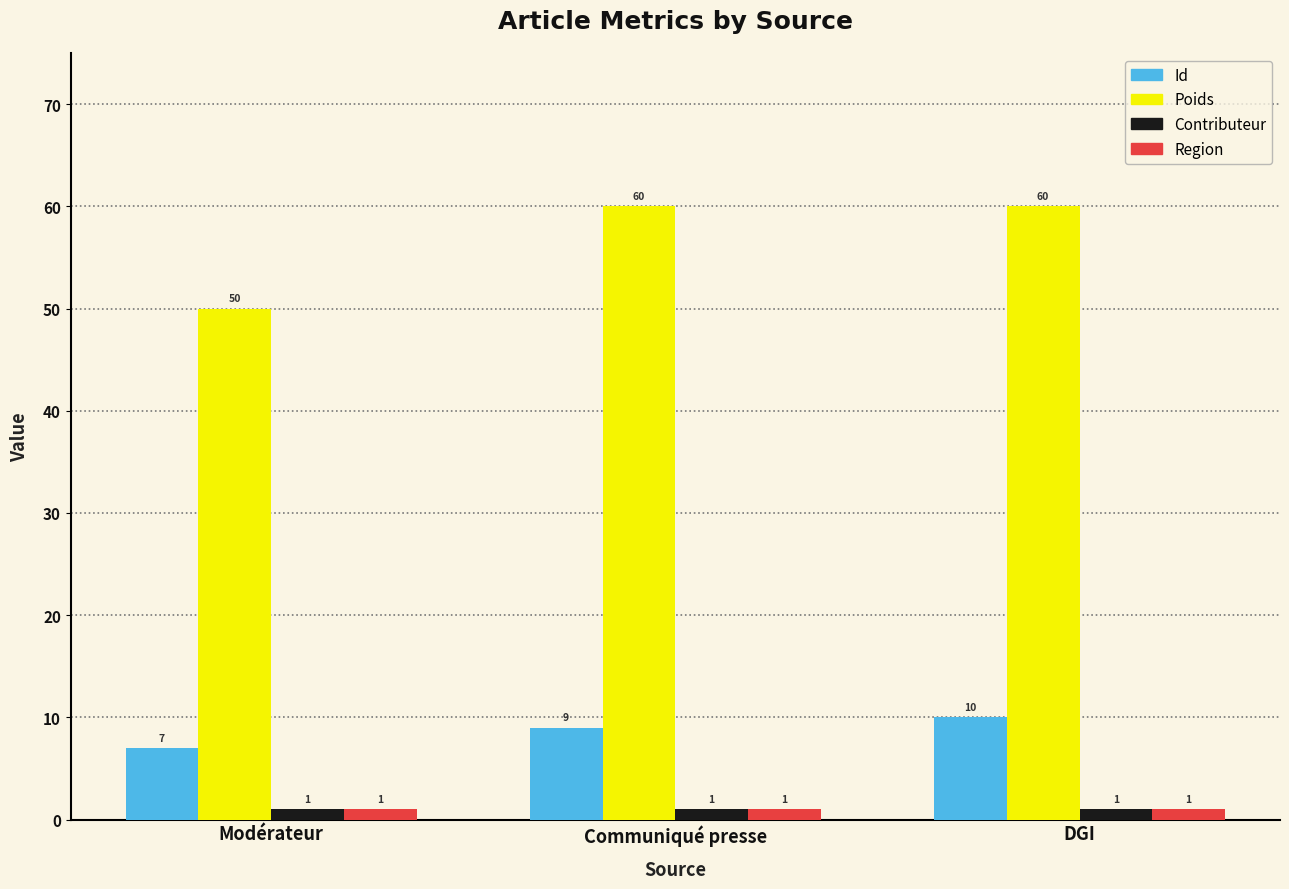

What is the highest value of the Id series?

10